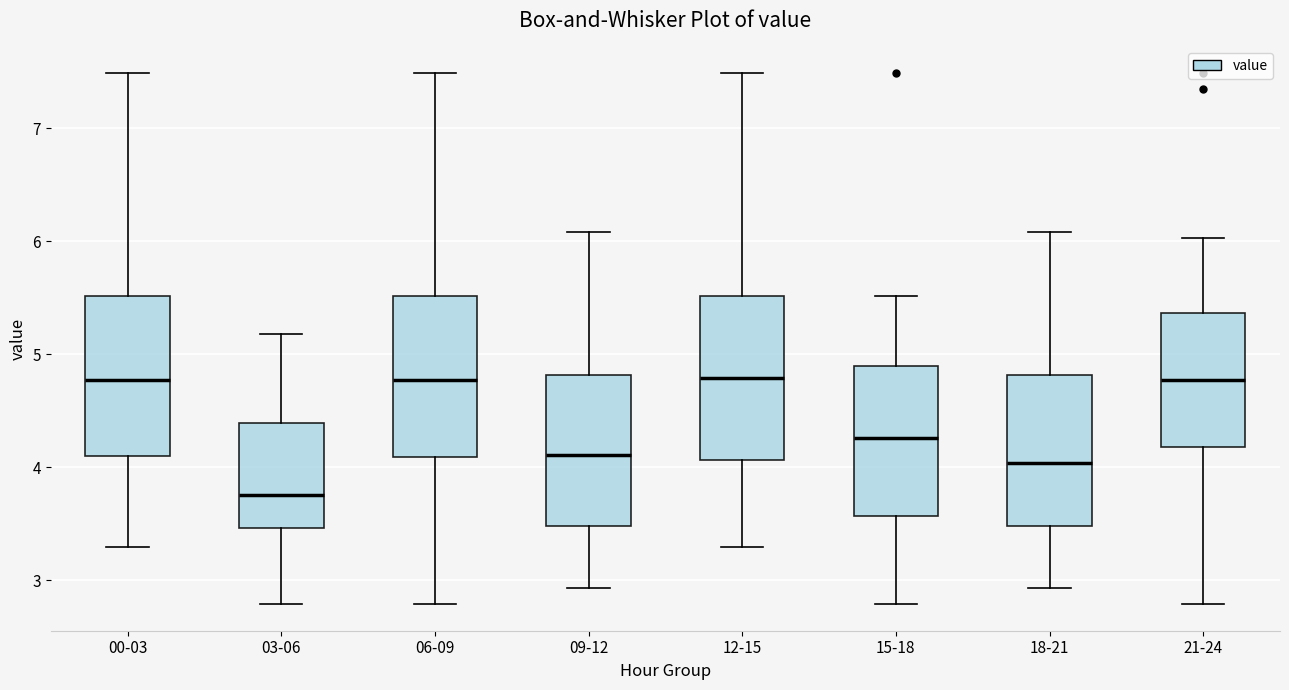

Reading left to right, read every box against the y-axis: the position of its median line, the range the box covers, and the ends of its whiskers. The values are not printed on the chart, so give them approximately, as read against the axis.

00-03: median 4.8, box 4.1 to 5.5, whiskers 3.3 to 7.5
03-06: median 3.8, box 3.5 to 4.4, whiskers 2.8 to 5.2
06-09: median 4.8, box 4.1 to 5.5, whiskers 2.8 to 7.5
09-12: median 4.1, box 3.5 to 4.8, whiskers 2.9 to 6.1
12-15: median 4.8, box 4.1 to 5.5, whiskers 3.3 to 7.5
15-18: median 4.3, box 3.6 to 4.9, whiskers 2.8 to 5.5
18-21: median 4.0, box 3.5 to 4.8, whiskers 2.9 to 6.1
21-24: median 4.8, box 4.2 to 5.4, whiskers 2.8 to 6.0